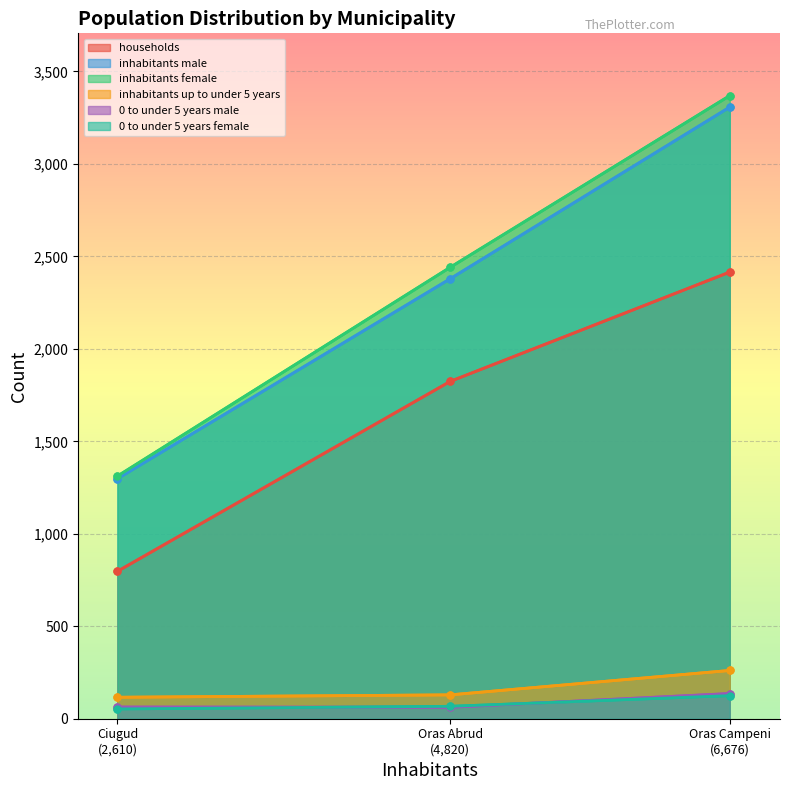

What is the total value across all series at Oras Campeni (6,676)?

9613